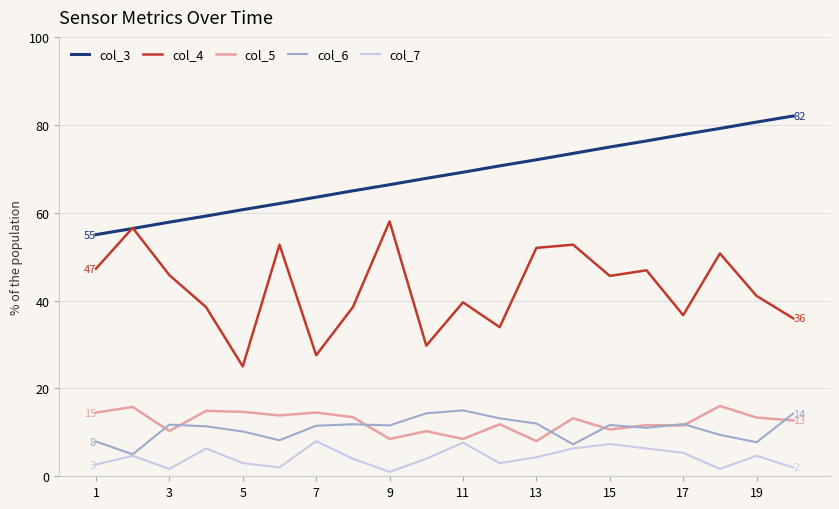

Which series has the largest total across all categories?

col_3